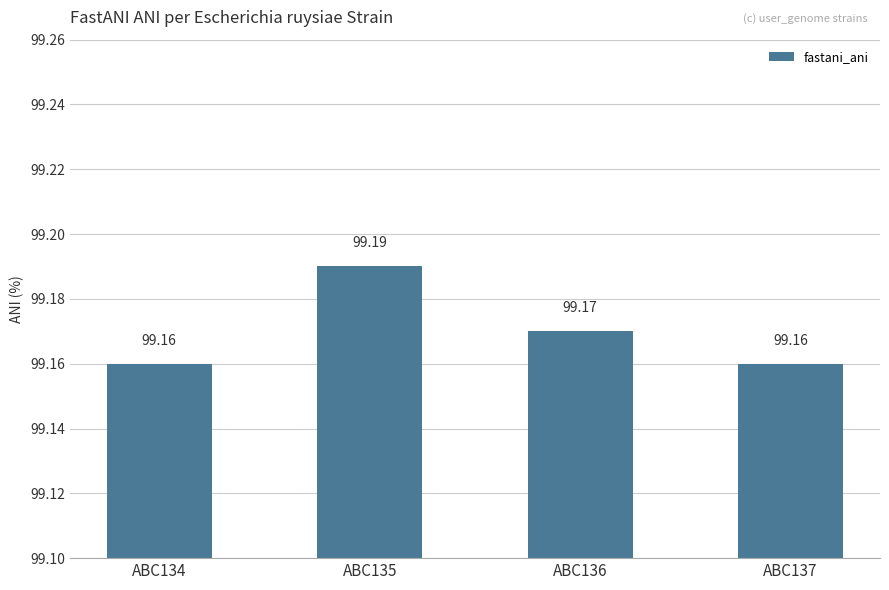

Approximately how many times larger is the value at ABC136 compared to ABC134?

1.0